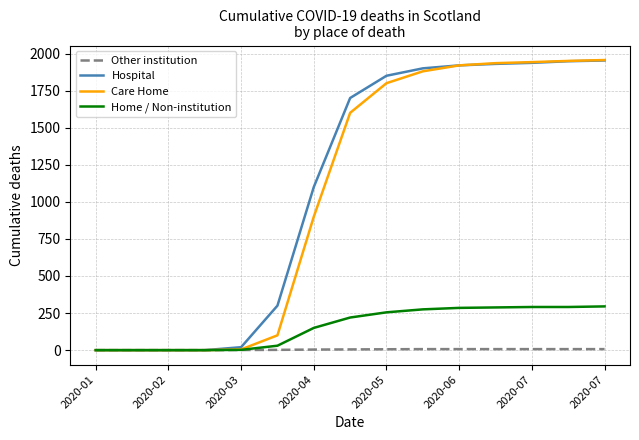

Which series has the largest range (max minus min)?

Care Home